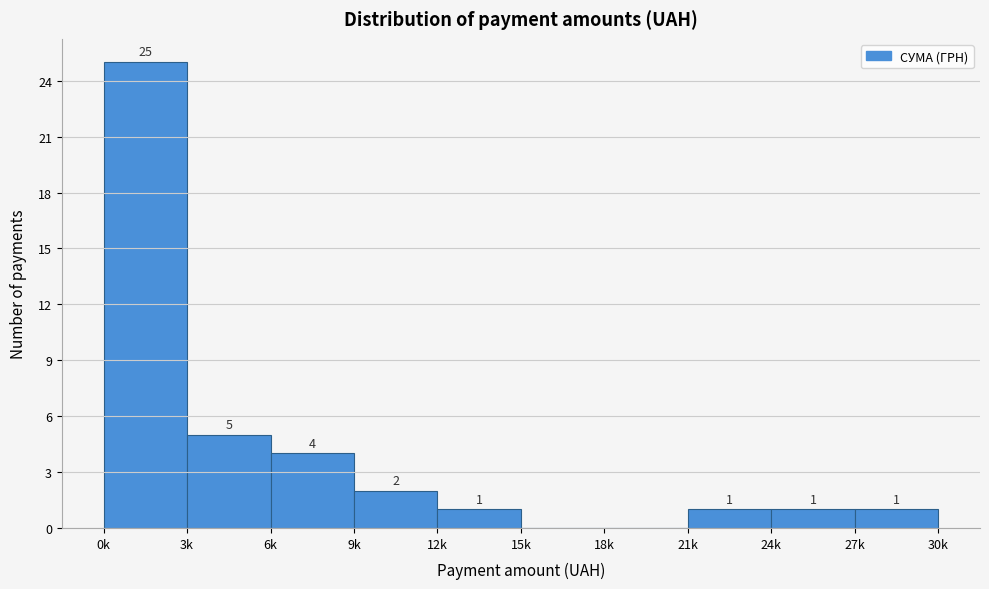

Reading left to right, list all the values displayed in this chart.

0k=25	3k=5	6k=4	9k=2	12k=1	15k=0	18k=0	21k=1	24k=1	27k=1